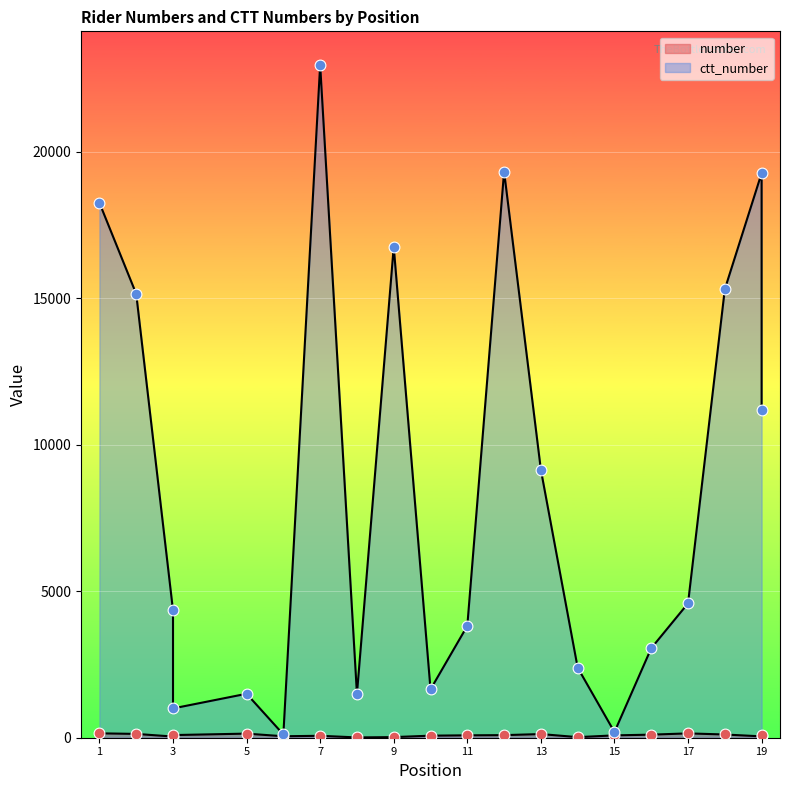

Which series has the widest spread of Y values?

ctt_number